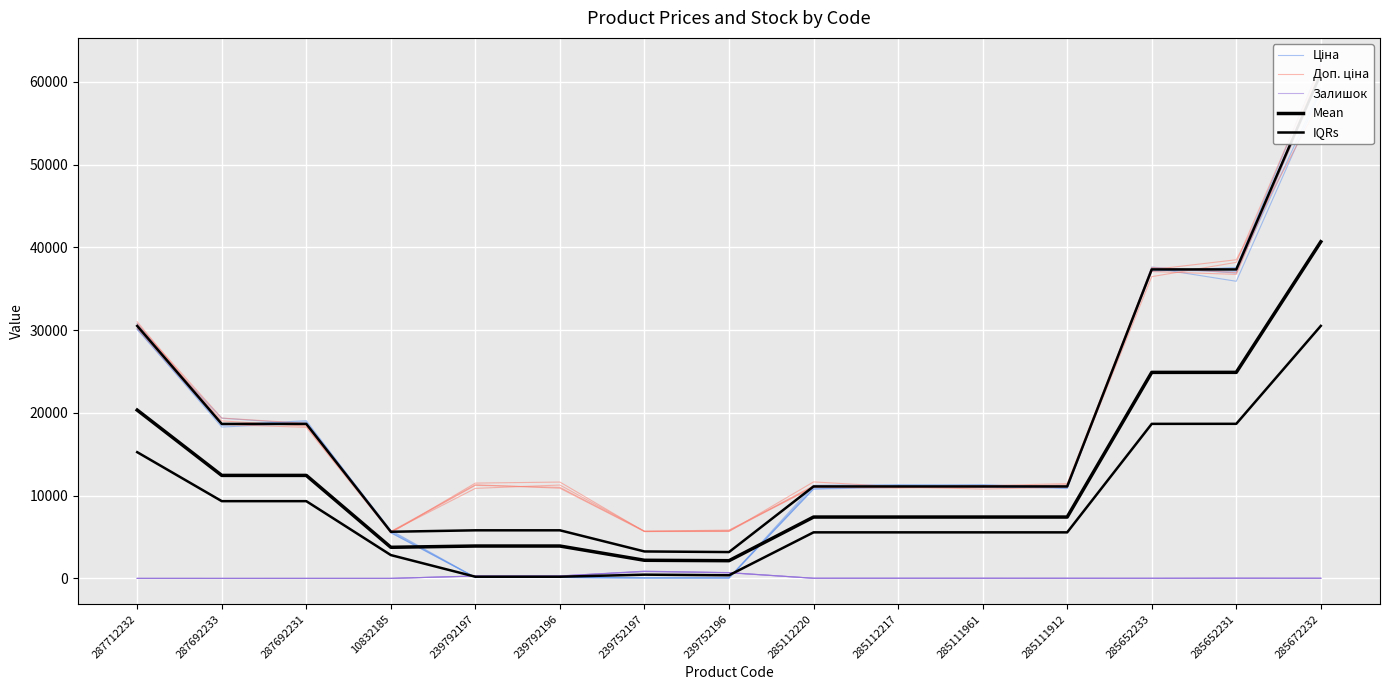

In Доп. ціна, how many points are higher than both neighbors (excluding endpoints)?

2